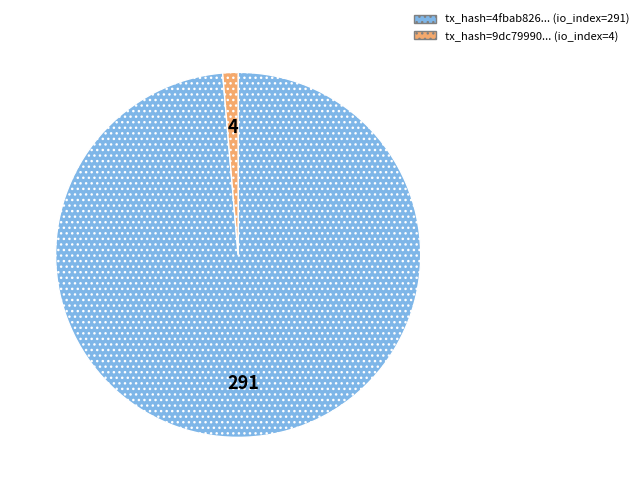

Does any single category account for the majority?

Yes